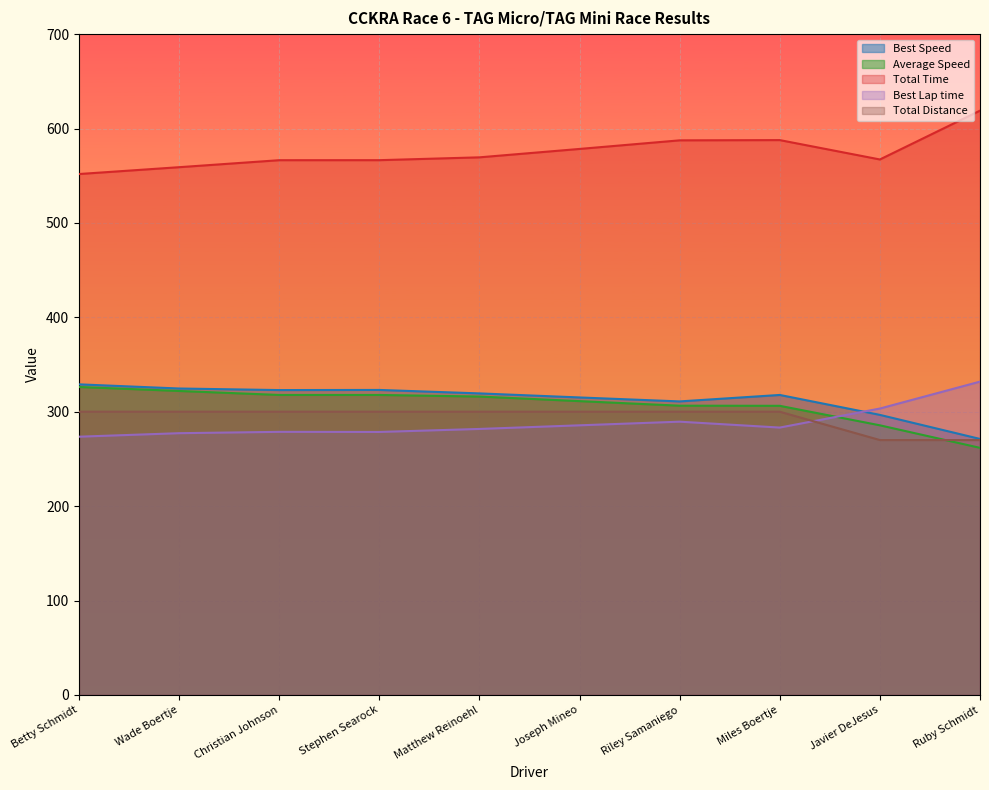

Is it true that Best Speed equals 489.3 at Joseph Mineo?

False